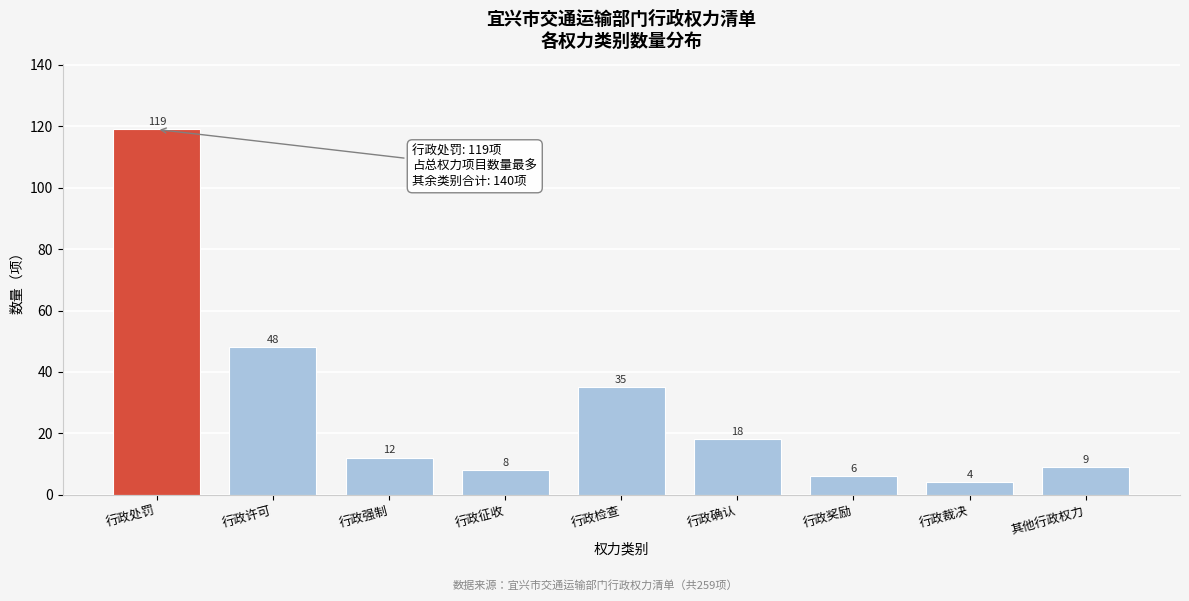

Reading left to right, transcribe all the data shown in this chart.

行政处罚=119	行政许可=48	行政强制=12	行政征收=8	行政检查=35	行政确认=18	行政奖励=6	行政裁决=4	其他行政权力=9